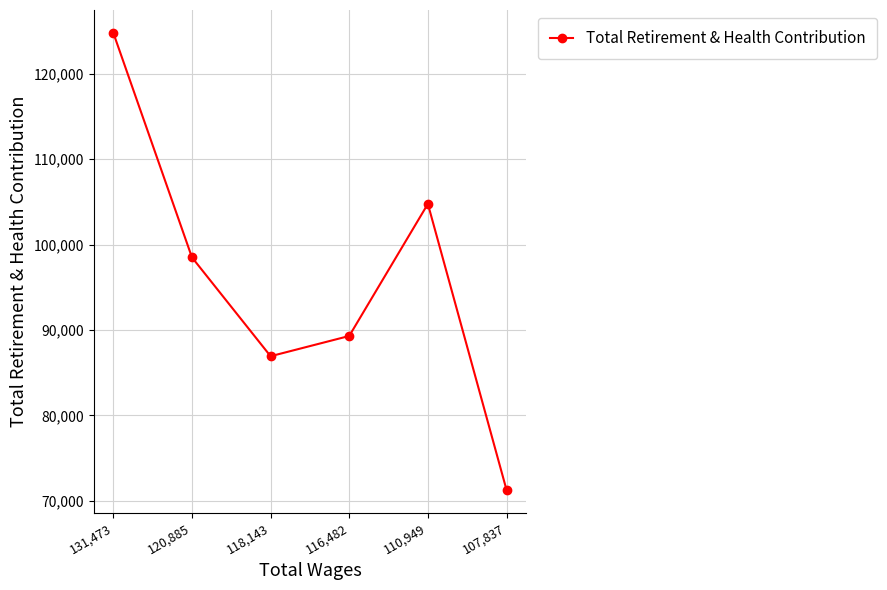

How many lines are shown in the chart?

1